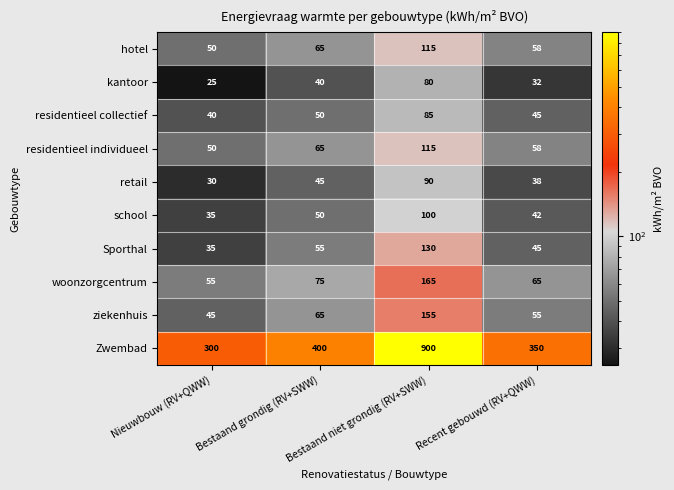

Which label corresponds to the largest value in the chart?

Bestaand niet grondig (RV+SWW)